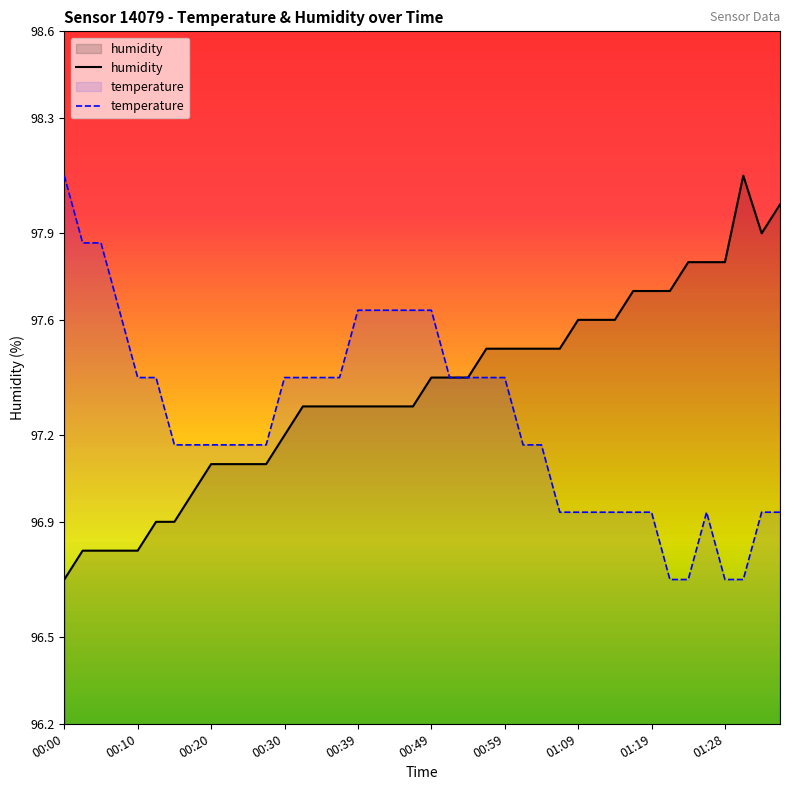

Is the value of humidity at 01:09 greater than the value of temperature at 01:28?

Yes